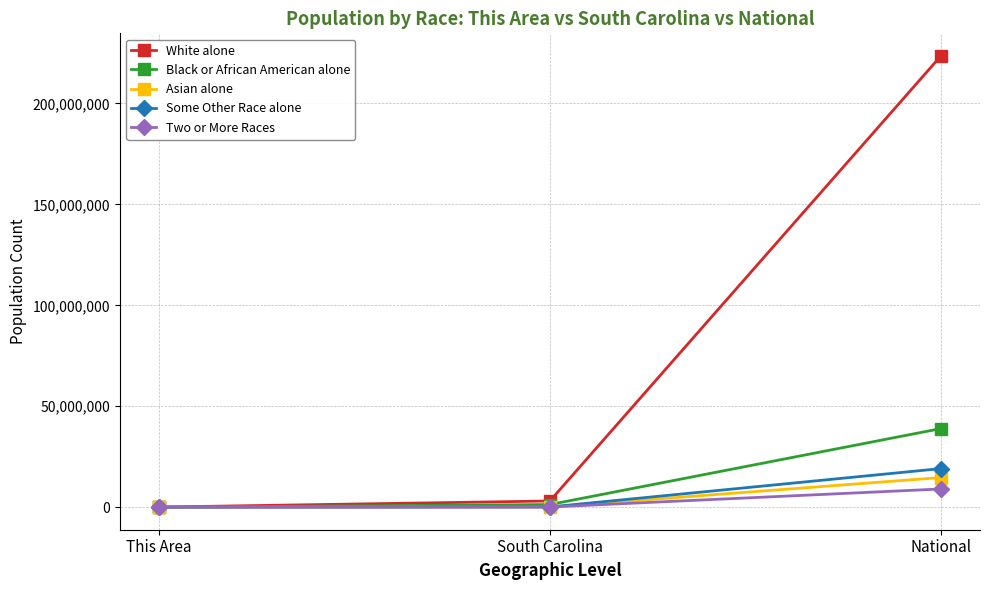

What is the greatest value displayed?

223553265